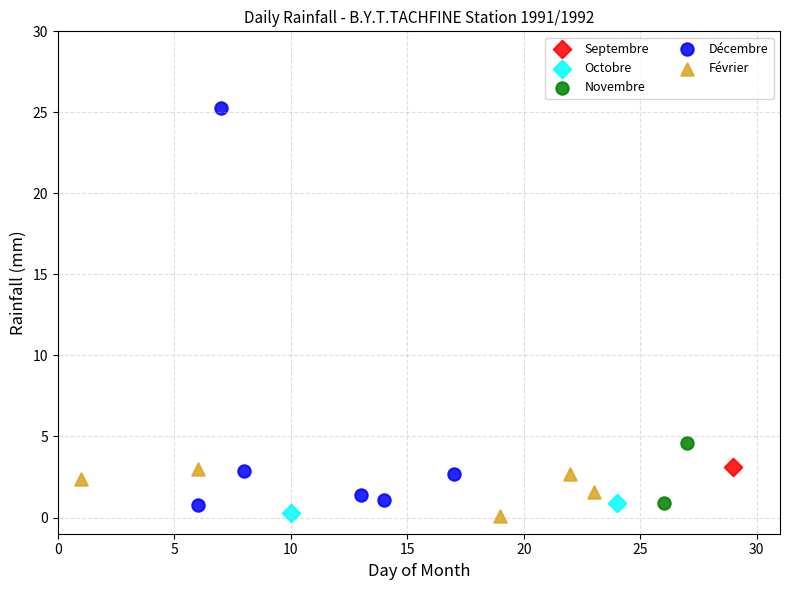

What are all the series names shown in the legend?

Septembre, Octobre, Novembre, Décembre, Février